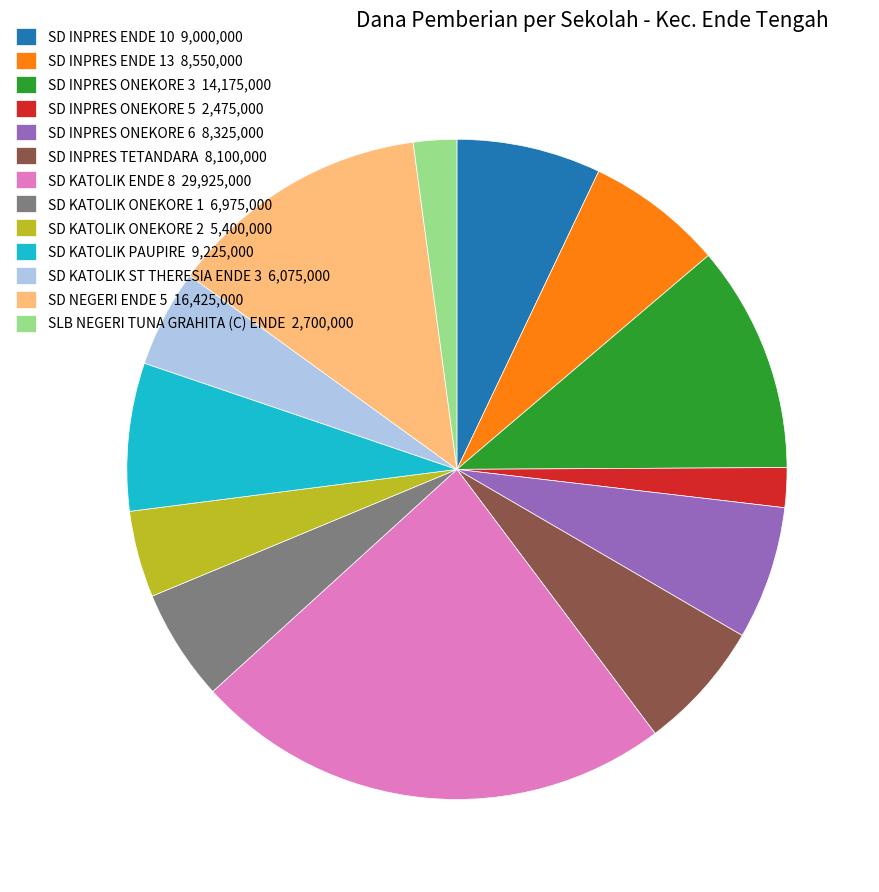

Which slice is the largest?

SD KATOLIK ENDE 8